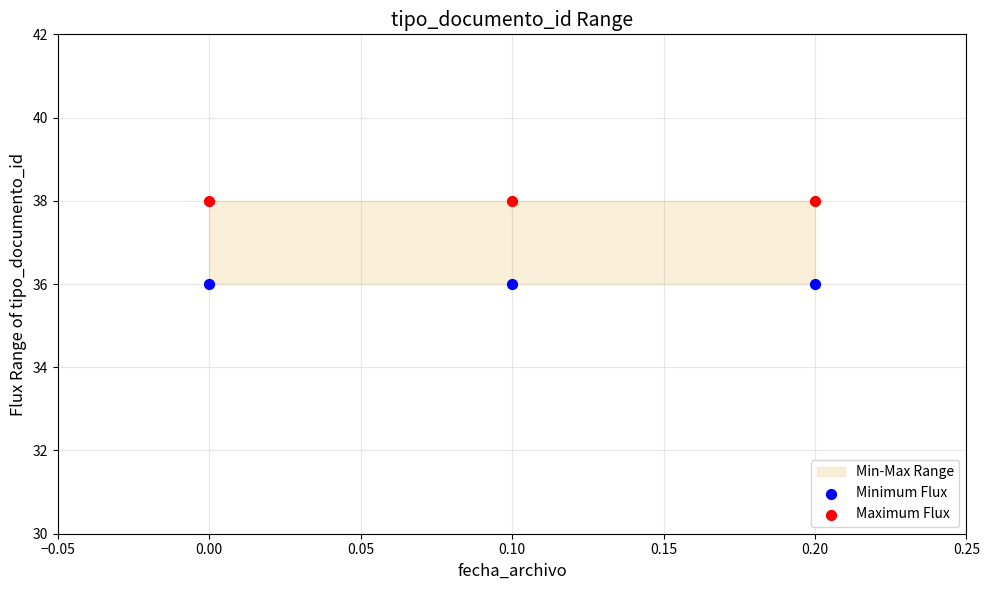

Which series reaches the minimum Y coordinate?

Minimum Flux